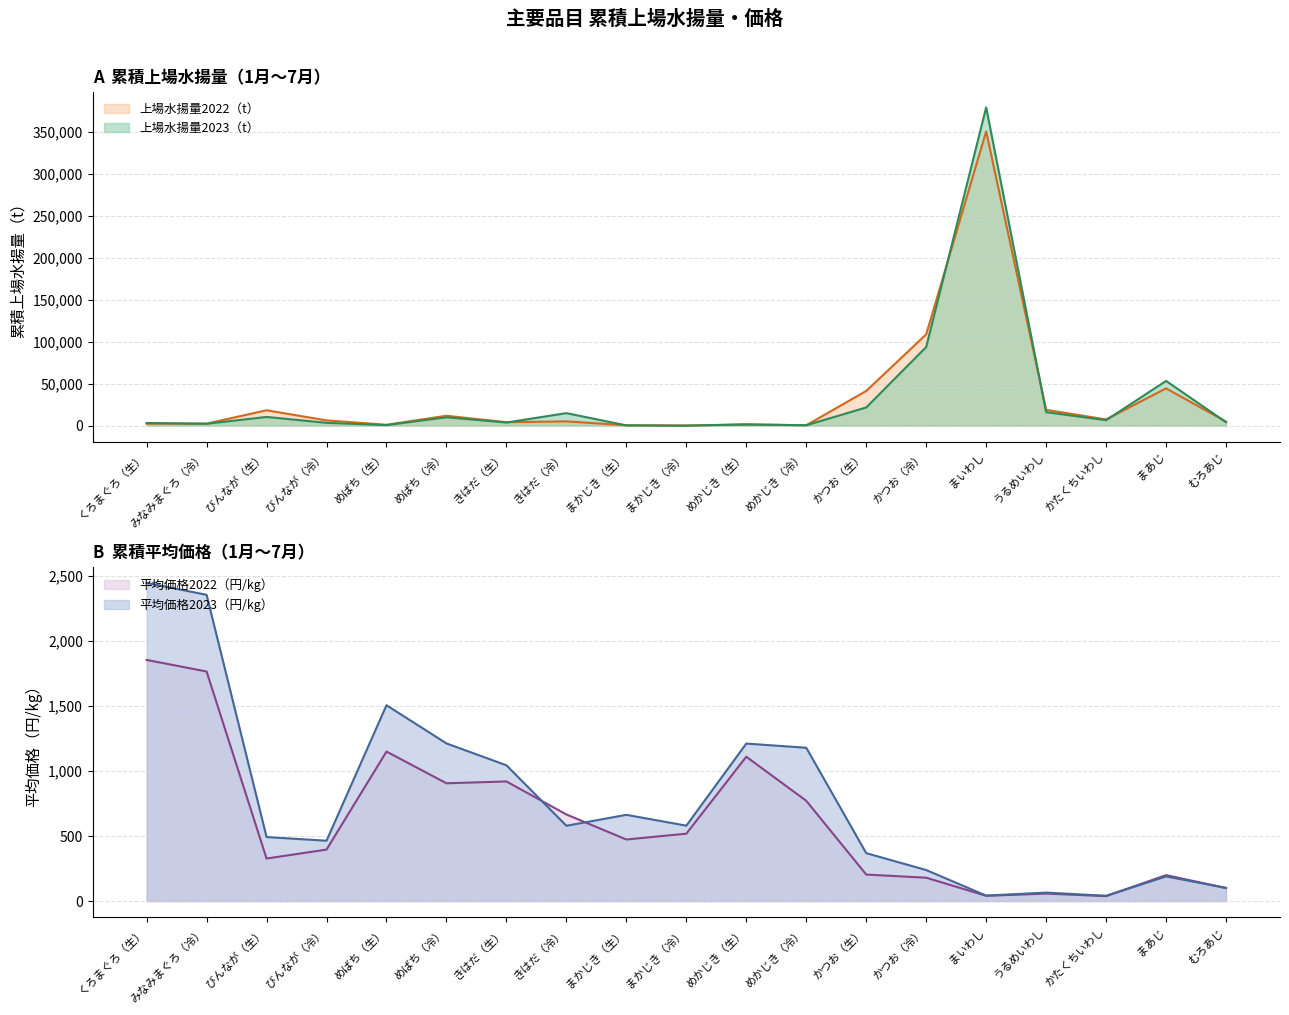

What is the value of the 上場水揚量2022（t） point at the 12th from the left?

494.9